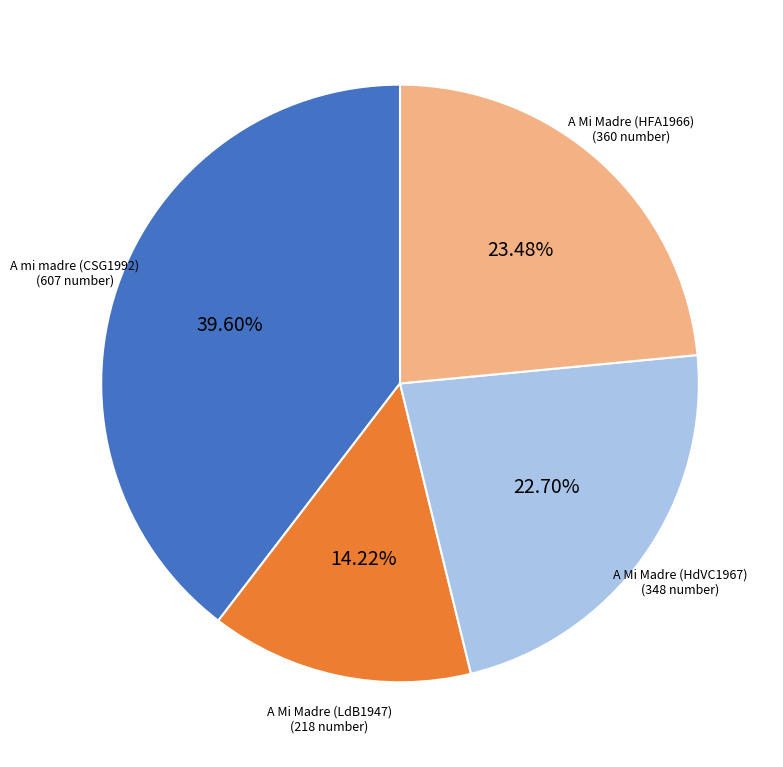

Count the number of slices in the pie.

4